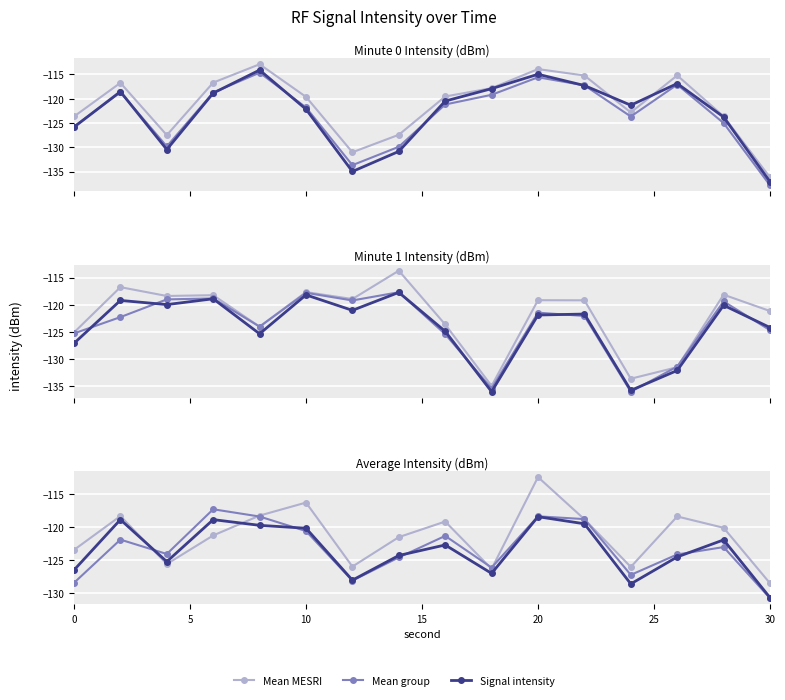

Which has a higher value, 8 or 25?

25